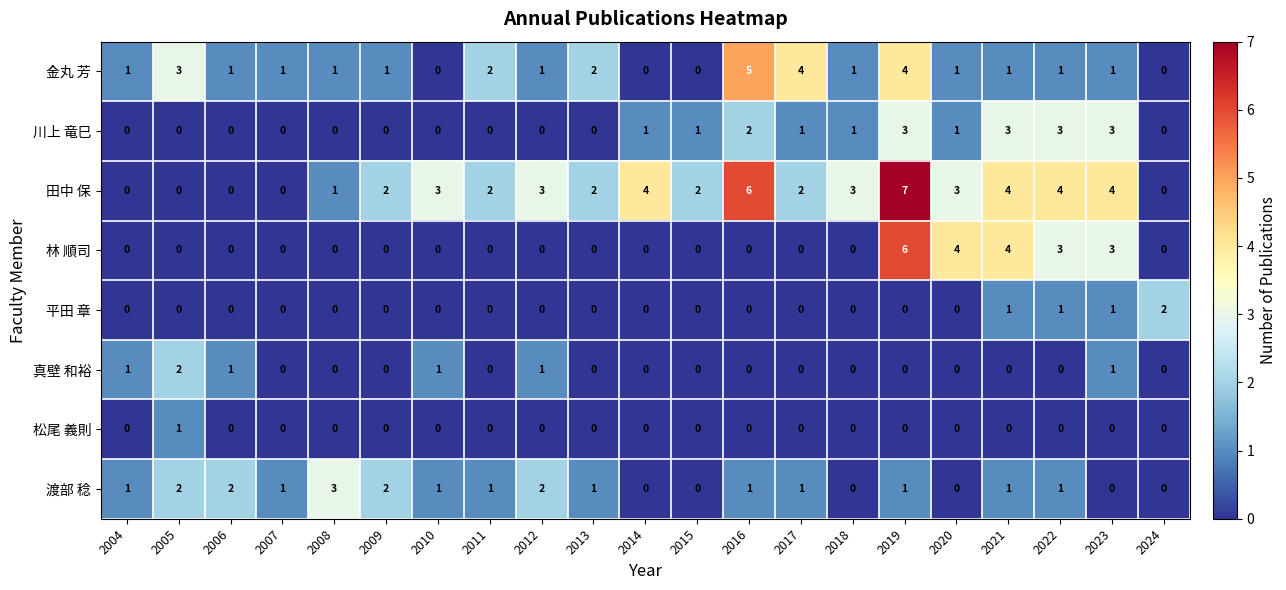

Is it true that 渡部 稔 equals 2 at 2022?

False